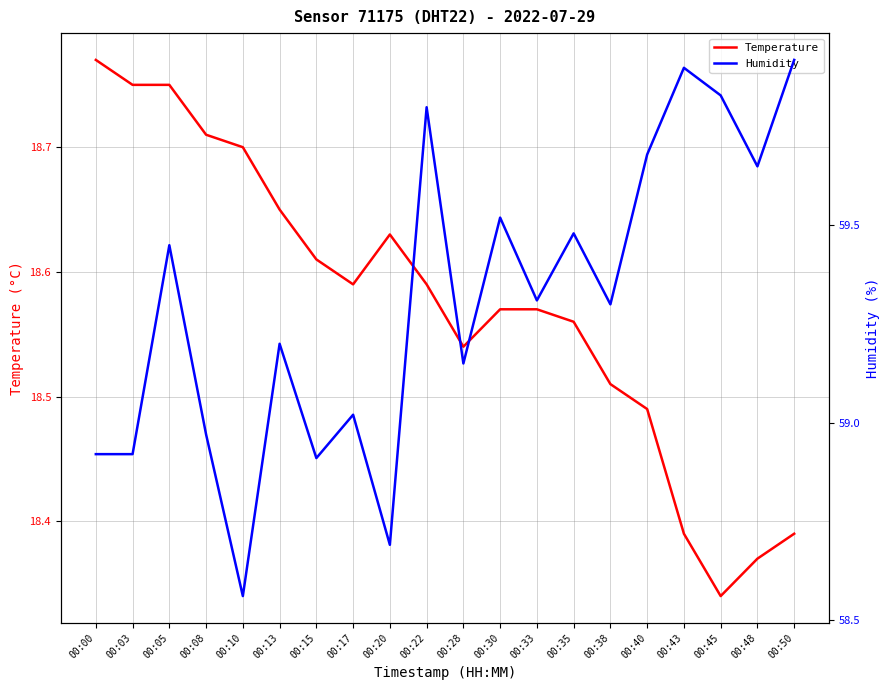

What is the maximum value for Humidity?

59.9